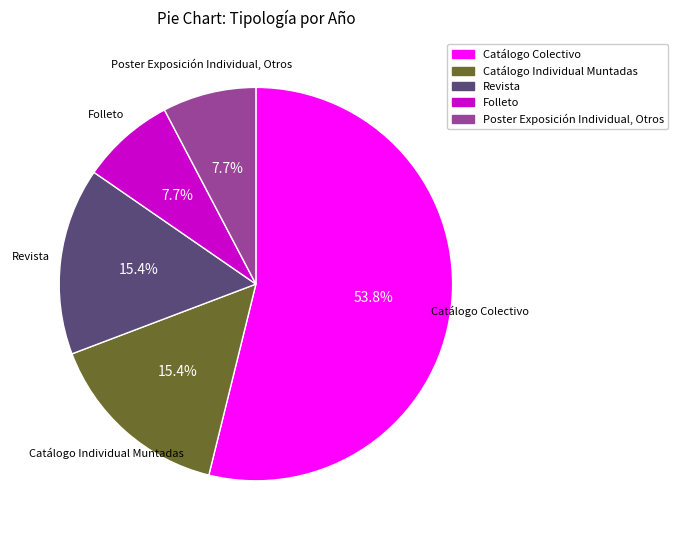

Between Revista and Poster Exposición Individual, Otros, which is larger?

Revista